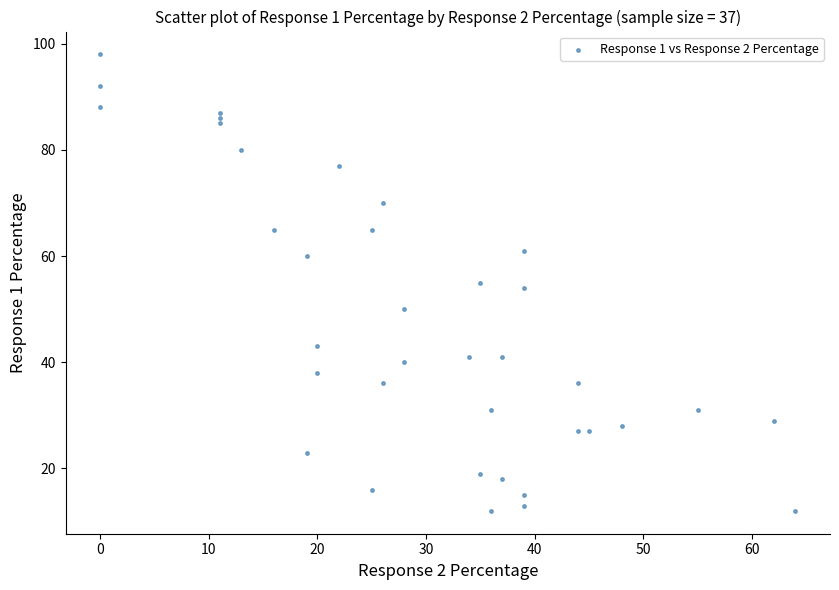

What is the range of X values (max minus min)?

64